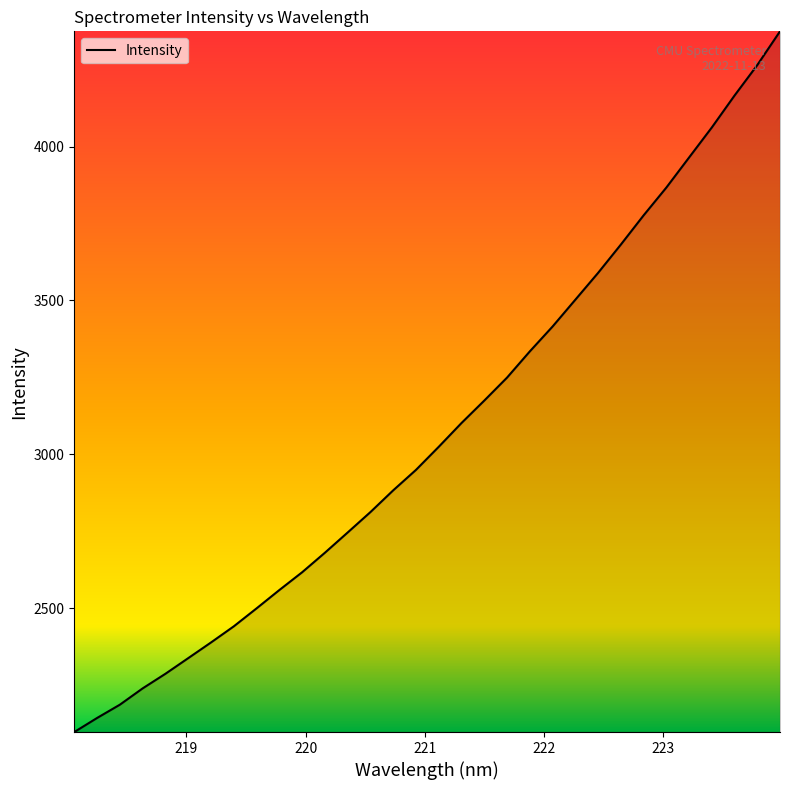

How many lines are shown in the chart?

1